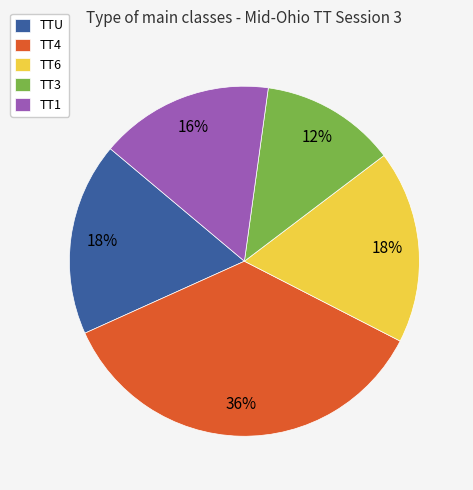

To the nearest percent, what portion does TTU represent?

18%